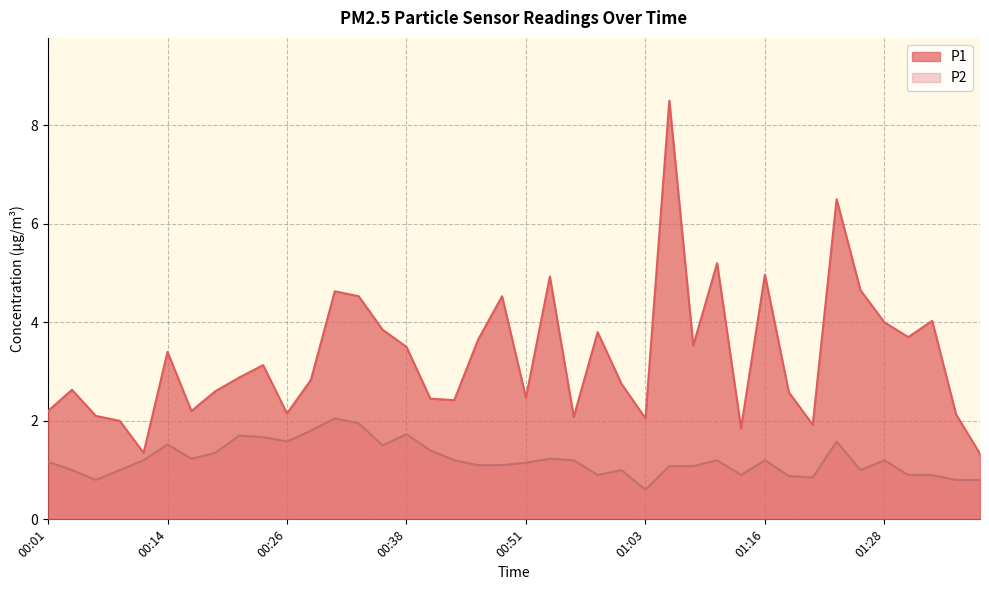

At which label does P1 first exceed 2?

00:01